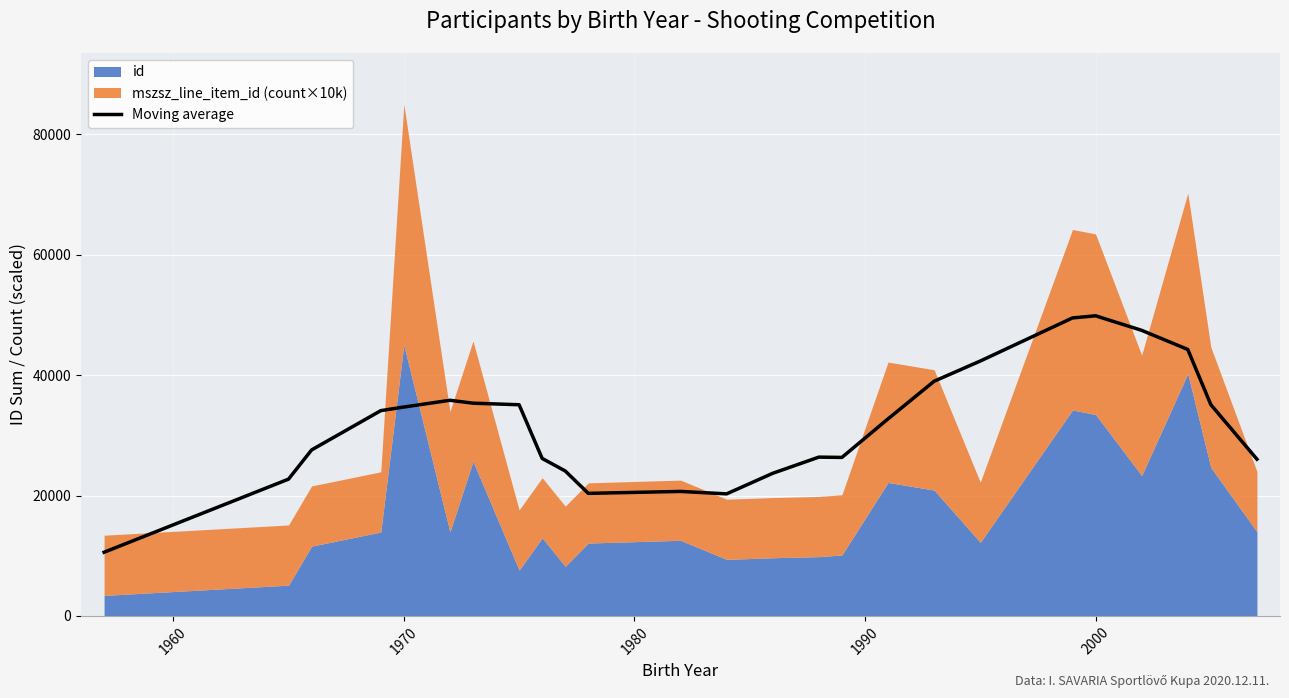

What is the highest value of the Moving average series?

49863.0